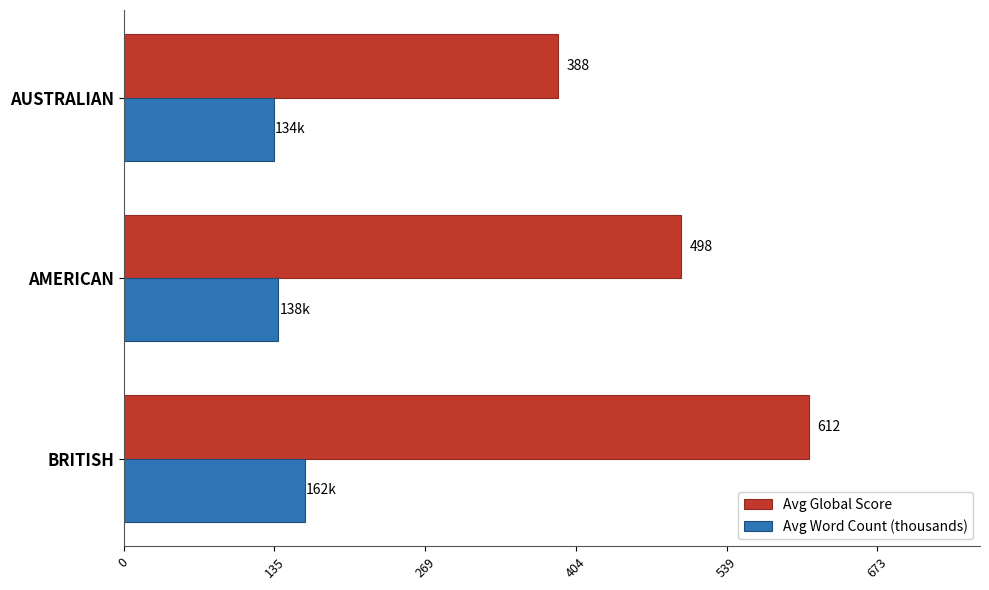

Where is Avg Global Score nearest to the value 500?

AMERICAN